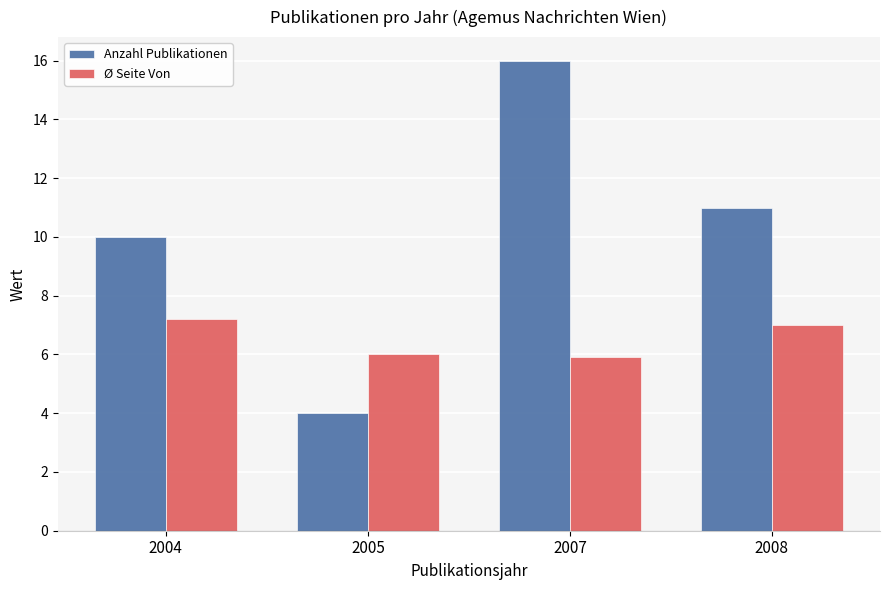

Reading right to left, what are all the values shown in this chart?

Anzahl Publikationen: 11.0	16.0	4.0	10.0
Ø Seite Von: 7.0	5.9	6.0	7.2